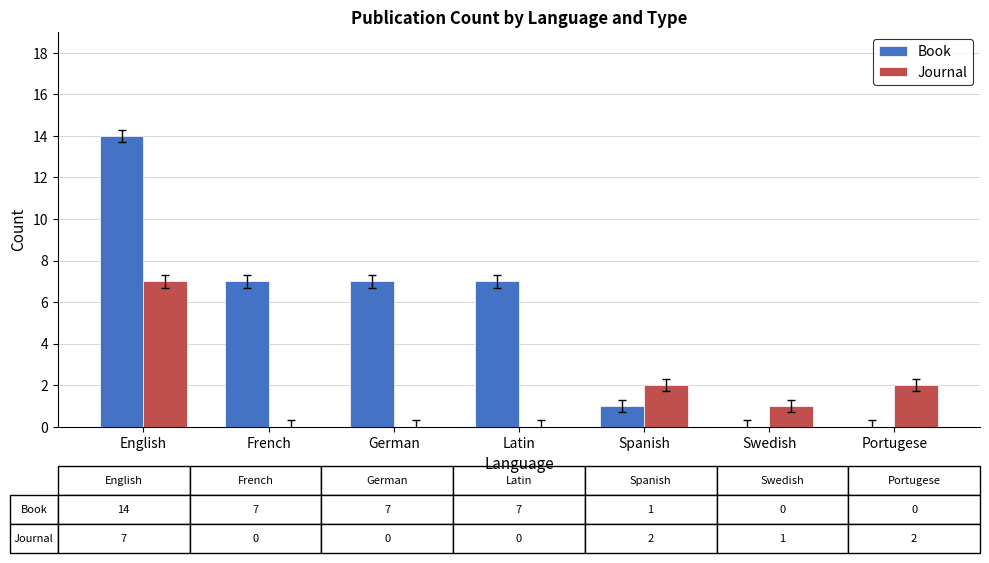

How many categories are shown in the chart?

7